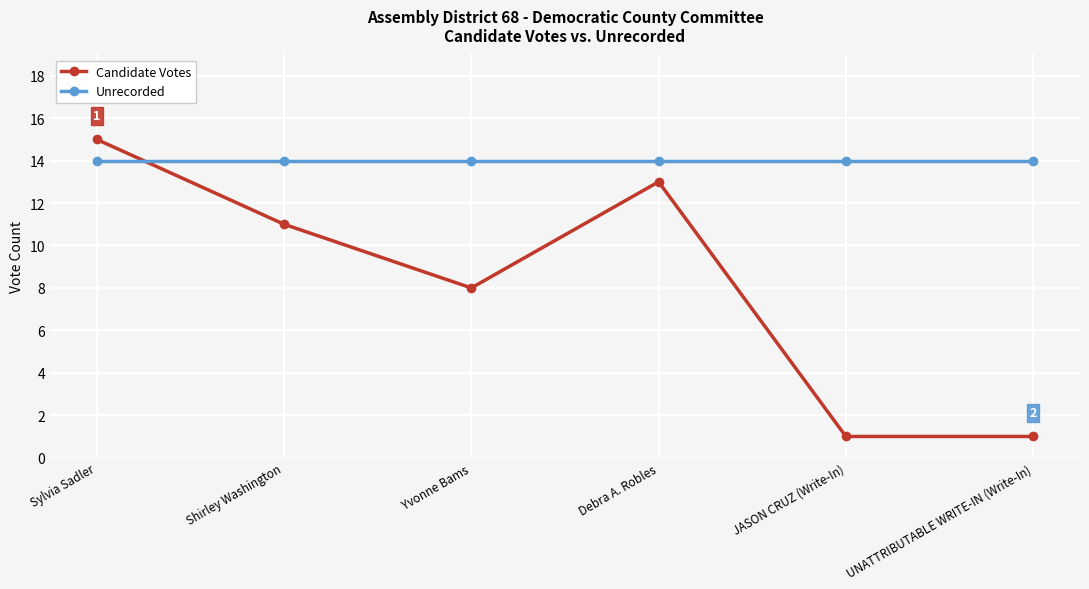

How many distinct data groups are displayed?

2